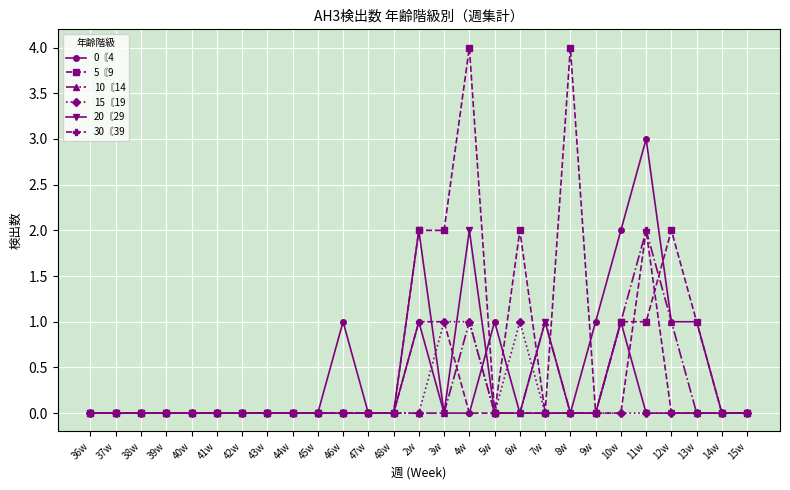

What is the total value across all series at 8w?

4